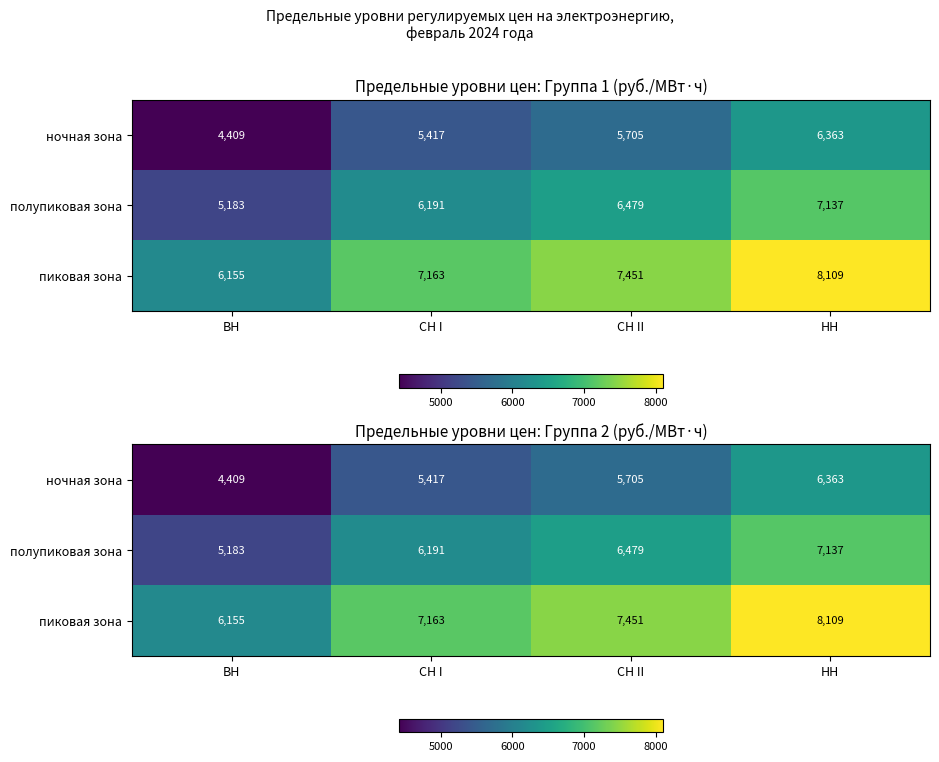

What is the total value across all series at ВН?

15746.8